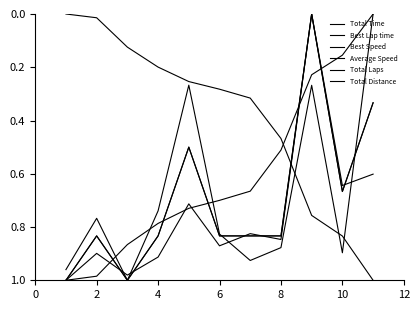

Is this an area chart (filled region under the line)?

No